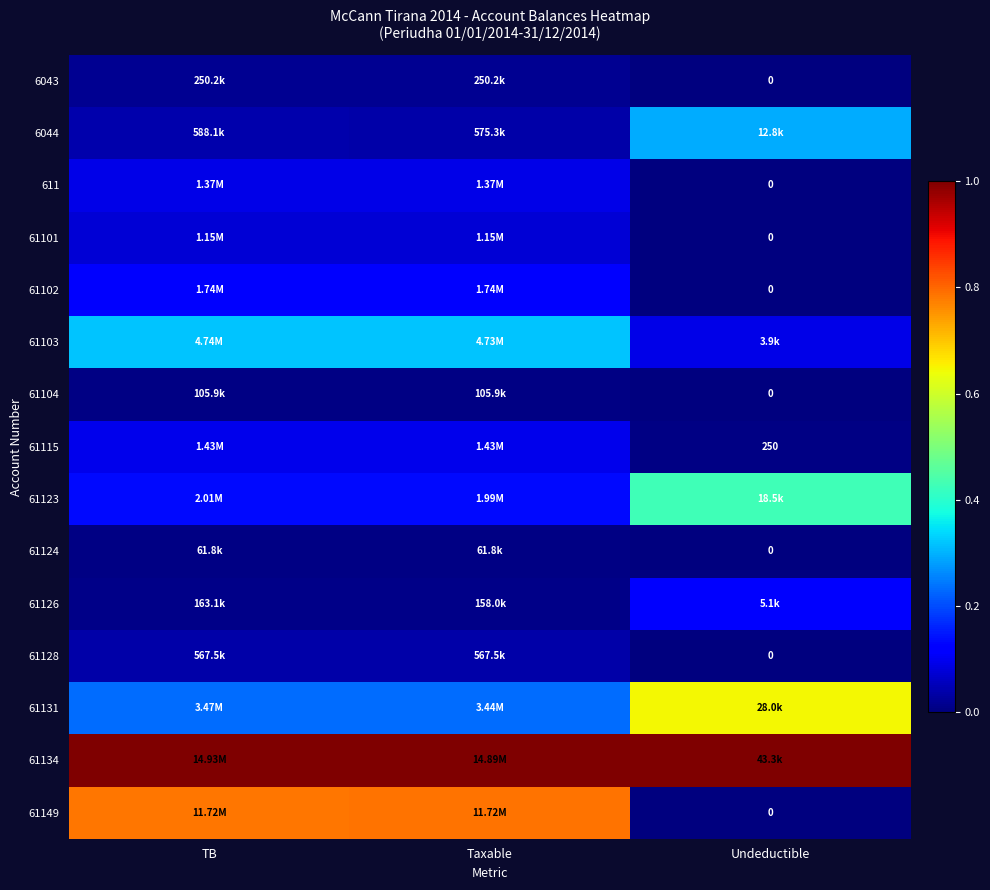

Is the value of 6043 at TB greater than the value of 61123 at TB?

No